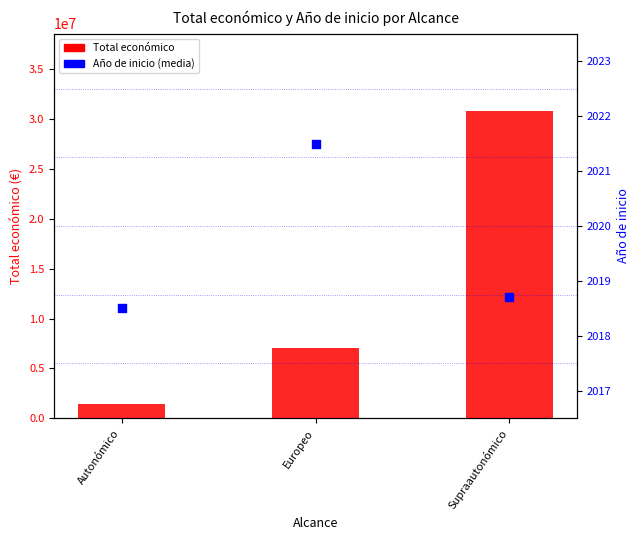

Which series reaches the minimum Y coordinate?

Año de inicio